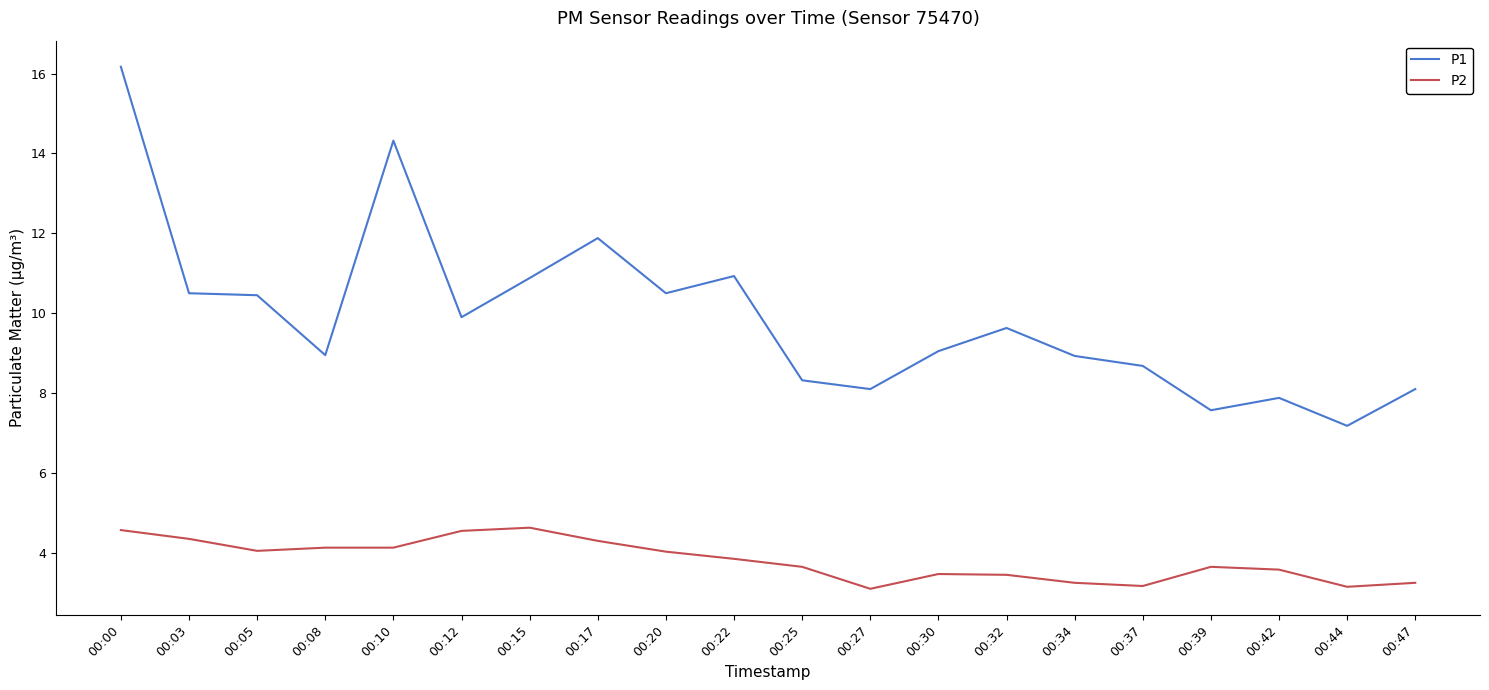

Is the value of P2 at 00:12 greater than the value of P1 at 00:37?

No